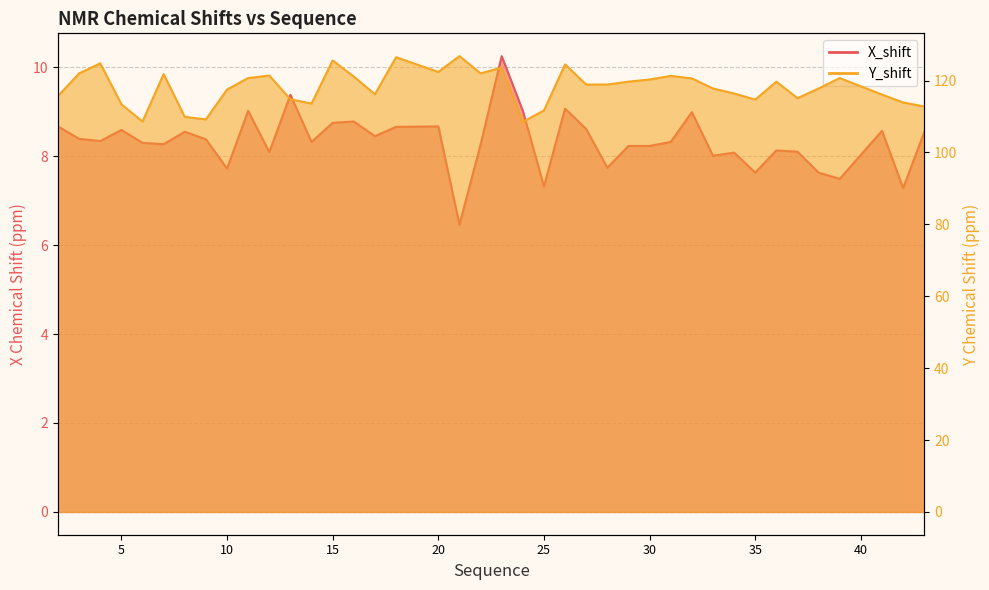

Read the X_shift value at 7.

8.3